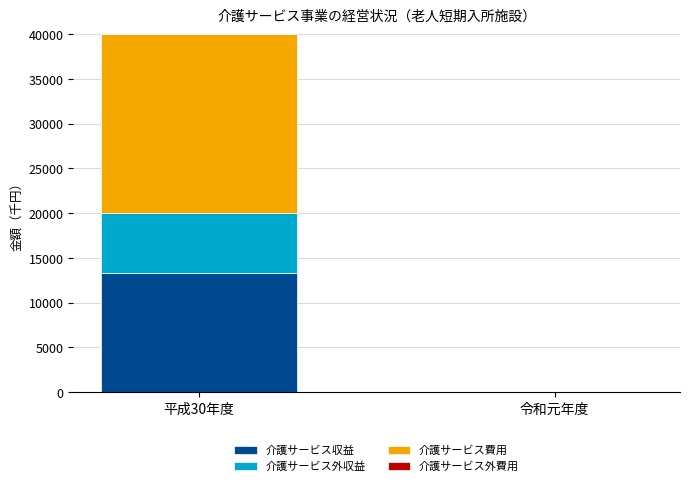

At which category is the sum across all series the highest?

平成30年度